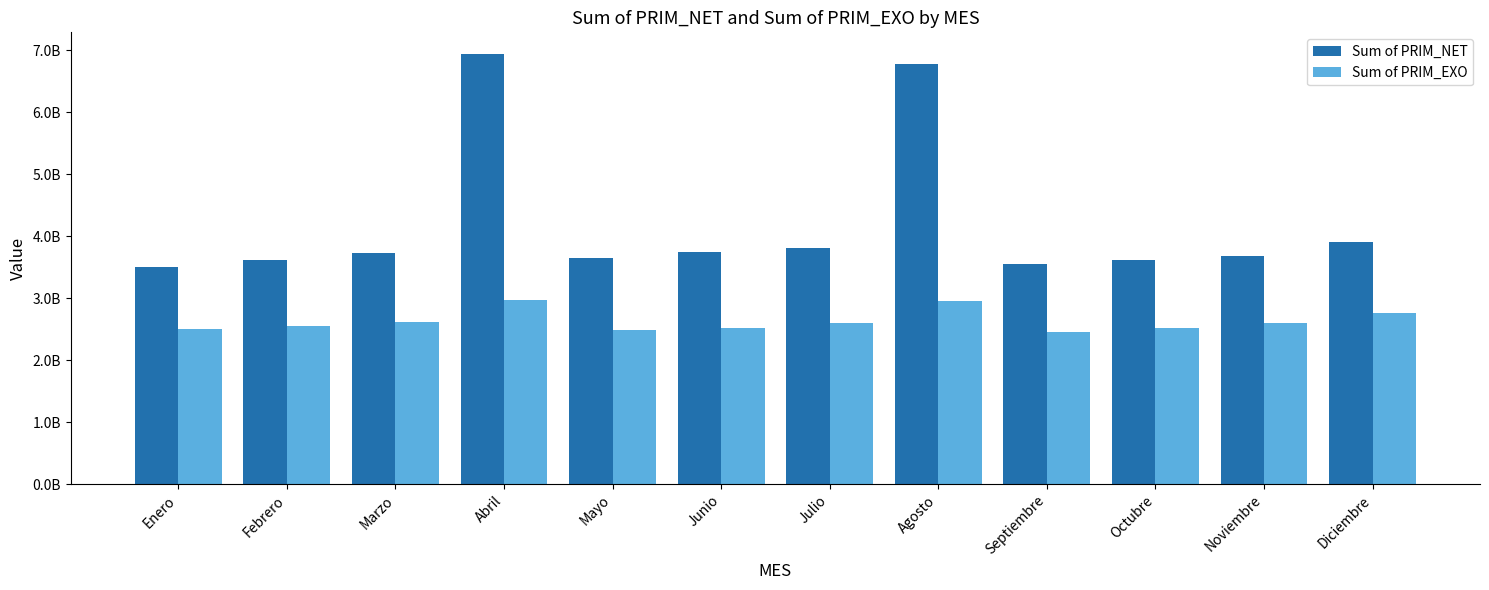

What is the maximum value for Sum of PRIM_NET?

6939641026.8